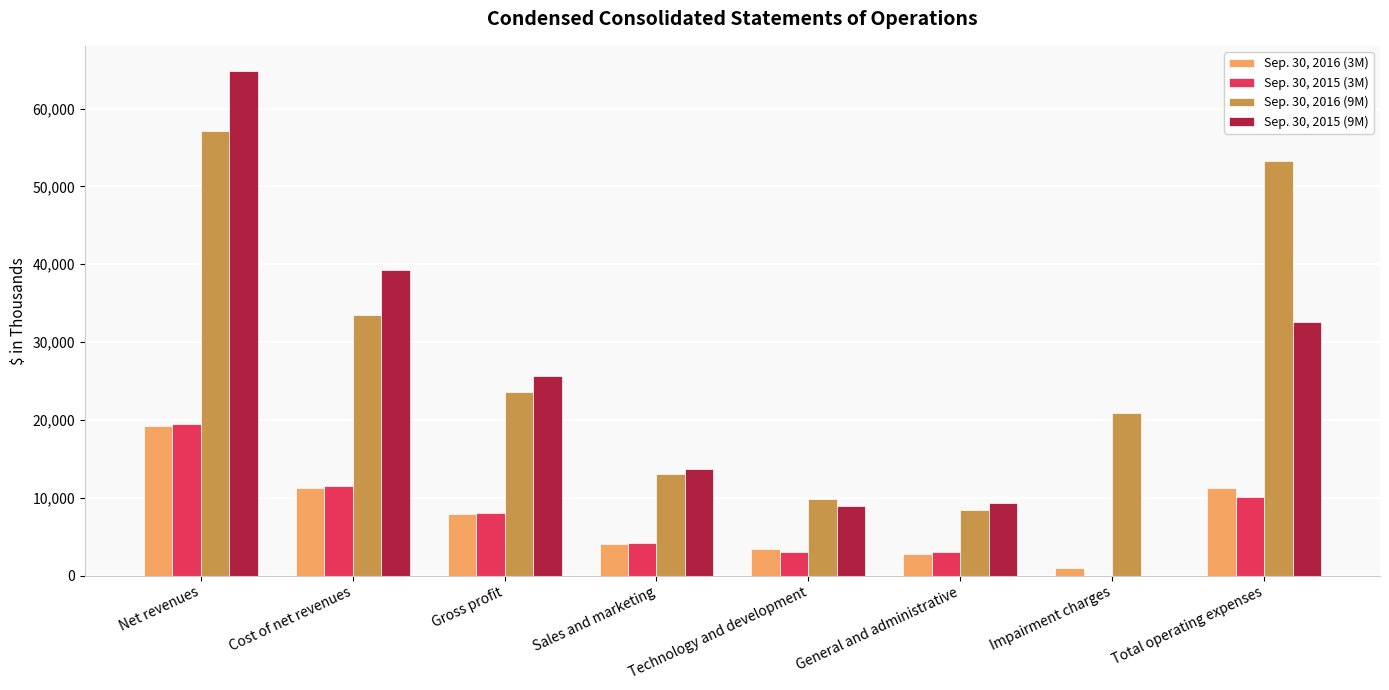

At which label does Sep. 30, 2015 (3M) reach its peak?

Net revenues